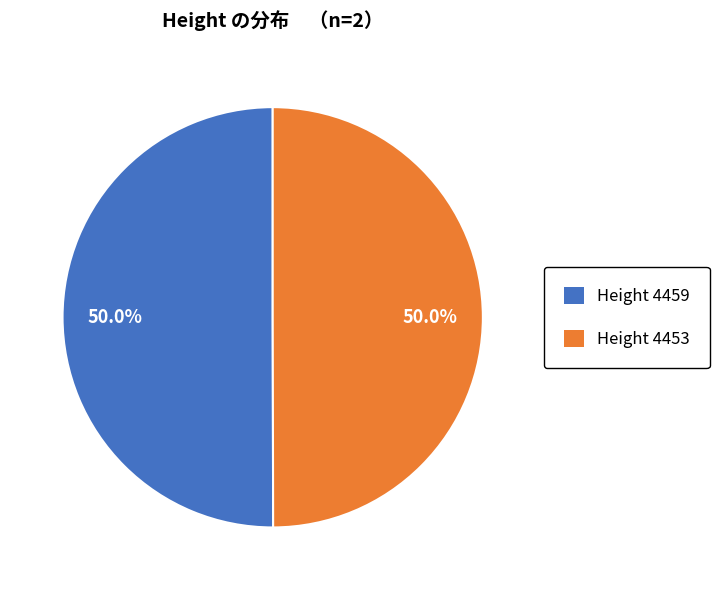

Do Height 4453 and Height 4459 together represent more than half of the pie?

Yes